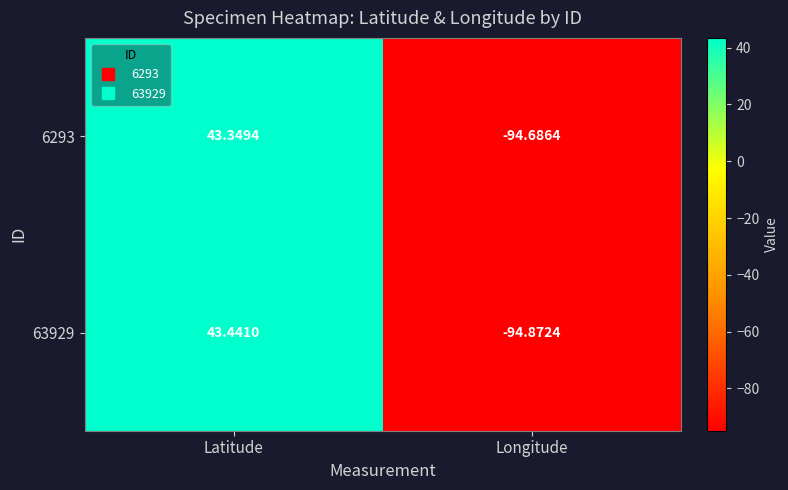

At which label does 63929 reach its minimum?

Longitude